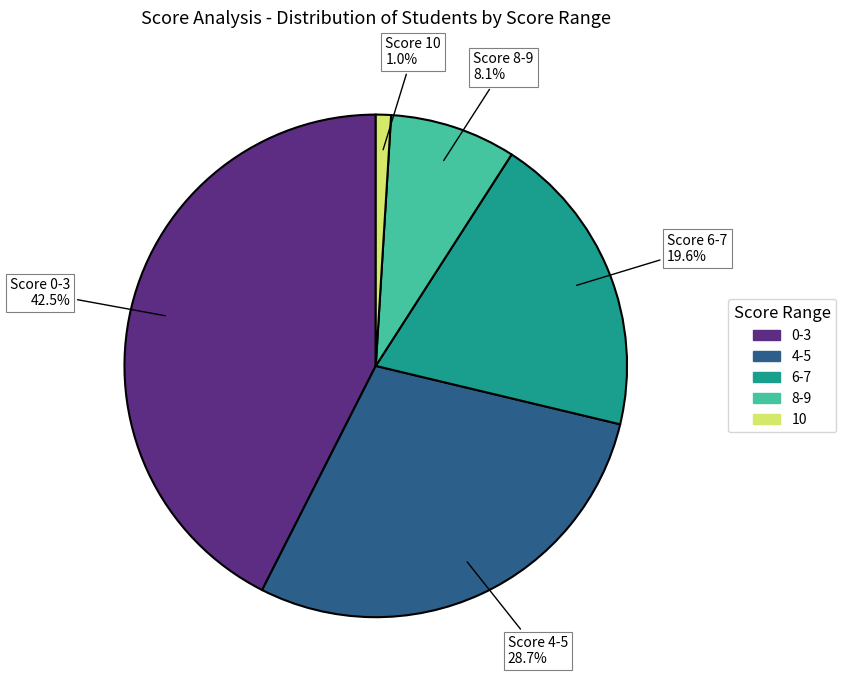

To the nearest percent, what percentage of the pie is 4-5?

29%